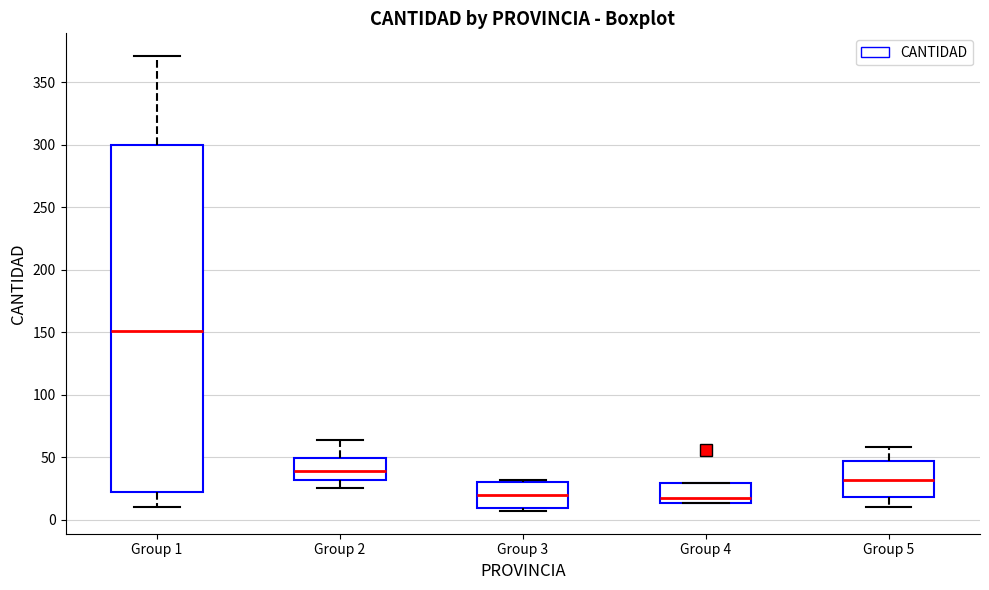

Where is the upper edge of the box for Group 1 on the y-axis? The values are not printed on the chart, so give them approximately, as read against the axis.

300